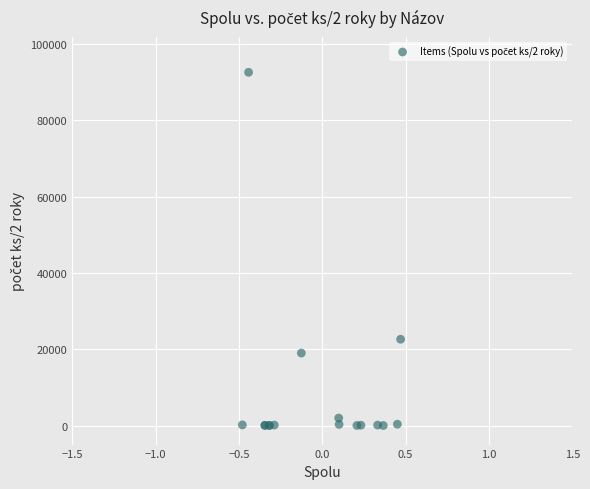

What Y value in the scatter plot is closest to 46305?

22617